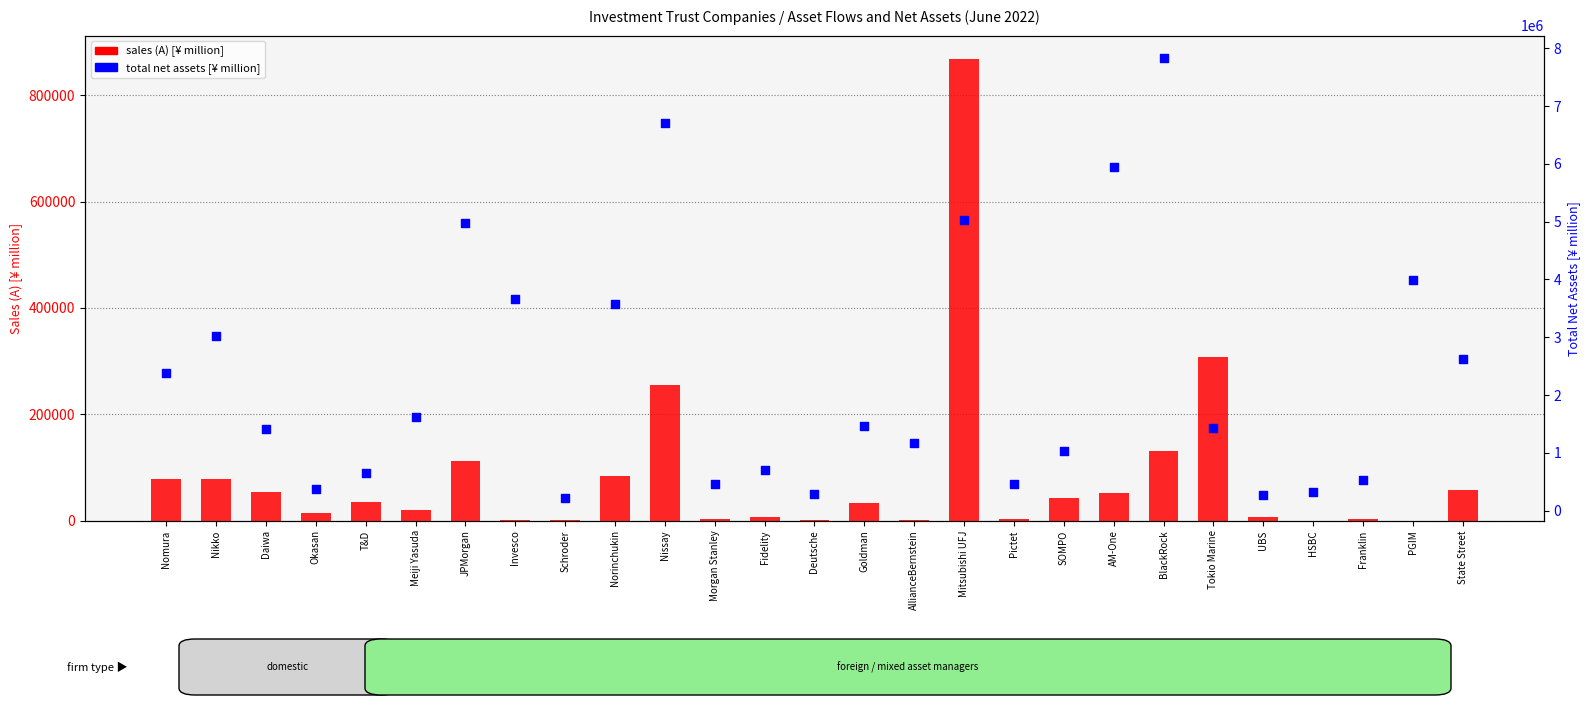

Which series has the largest total across all categories?

total net assets